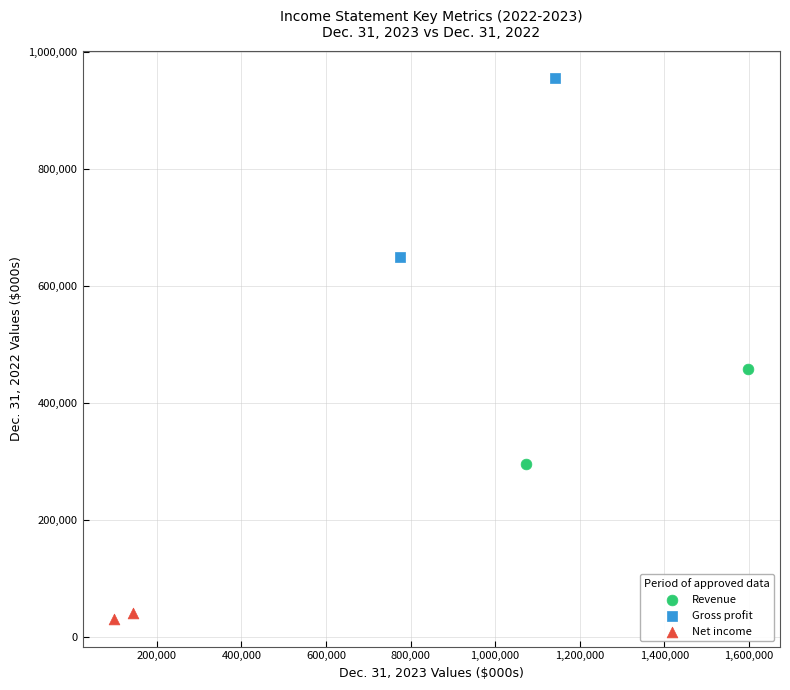

What are all the series names shown in the legend?

Revenue, Gross profit, Net income